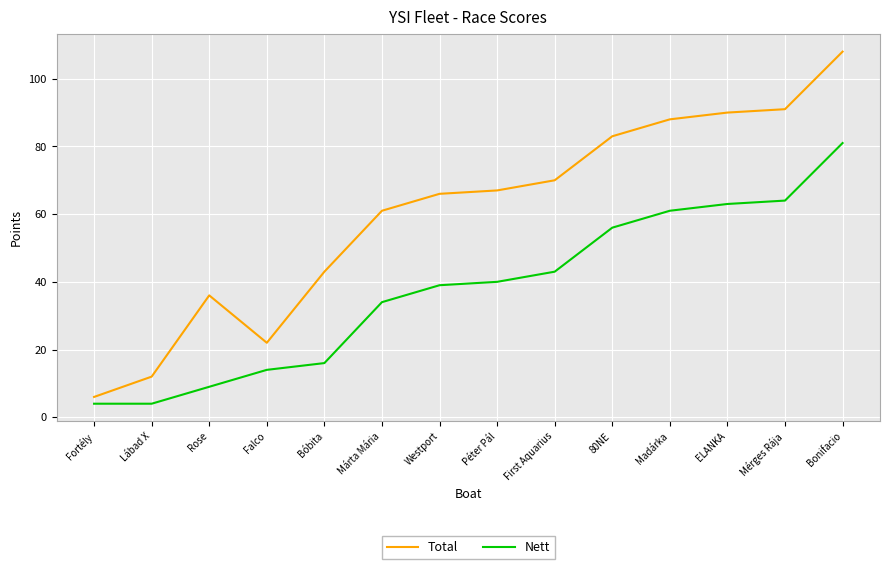

Reading left to right, transcribe all the data shown in this chart.

Total: Fortély=6	Lábad X=12	Rose=36	Falco=22	Bóbita=43	Márta Mária=61	Westport=66	Péter Pál=67	First Aquarius=70	80NE=83	Madárka=88	ELANKA=90	Mérges Rája=91	Bonifacio=108
Nett: Fortély=4	Lábad X=4	Rose=9	Falco=14	Bóbita=16	Márta Mária=34	Westport=39	Péter Pál=40	First Aquarius=43	80NE=56	Madárka=61	ELANKA=63	Mérges Rája=64	Bonifacio=81